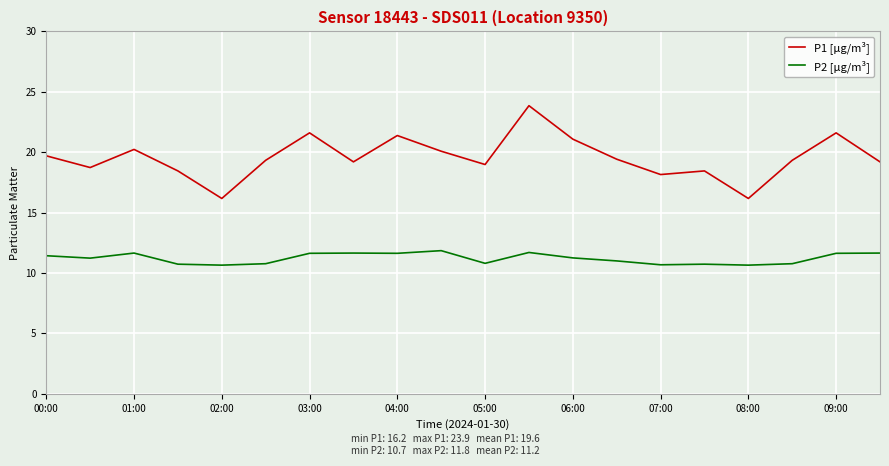

What is the average value of the P2 [µg/m³] series?

11.2